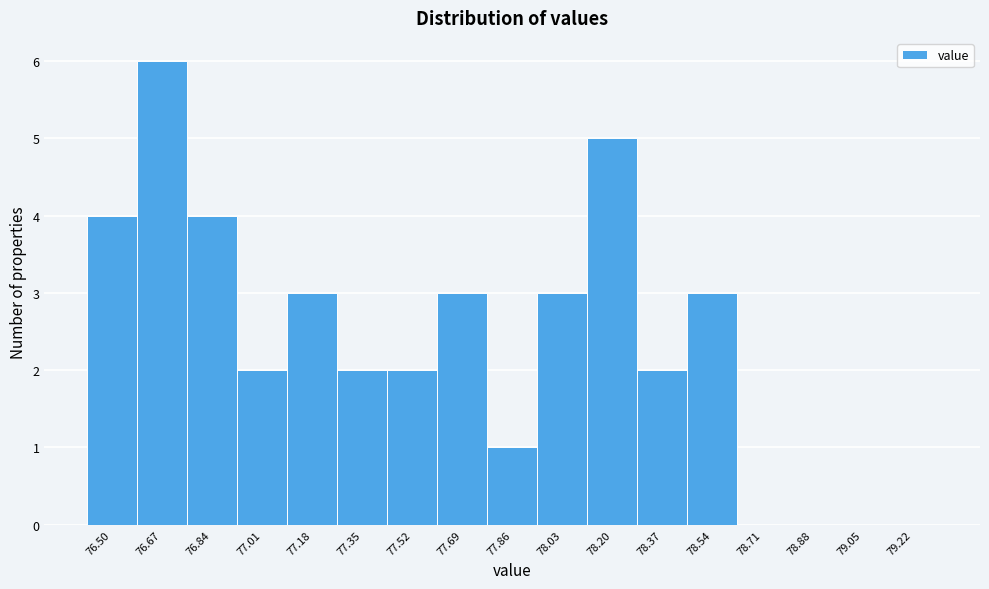

Reading right to left, transcribe all the data shown in this chart.

79.22=0	79.05=0	78.88=0	78.71=0	78.54=3	78.37=2	78.20=5	78.03=3	77.86=1	77.69=3	77.52=2	77.35=2	77.18=3	77.01=2	76.84=4	76.67=6	76.50=4